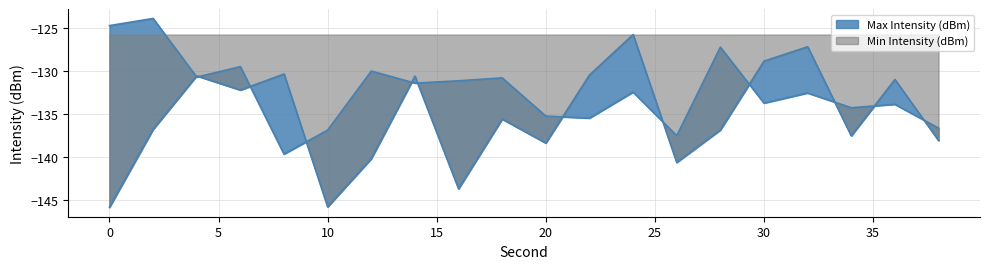

What are all the series names shown in the legend?

Max Intensity (dBm), Min Intensity (dBm)